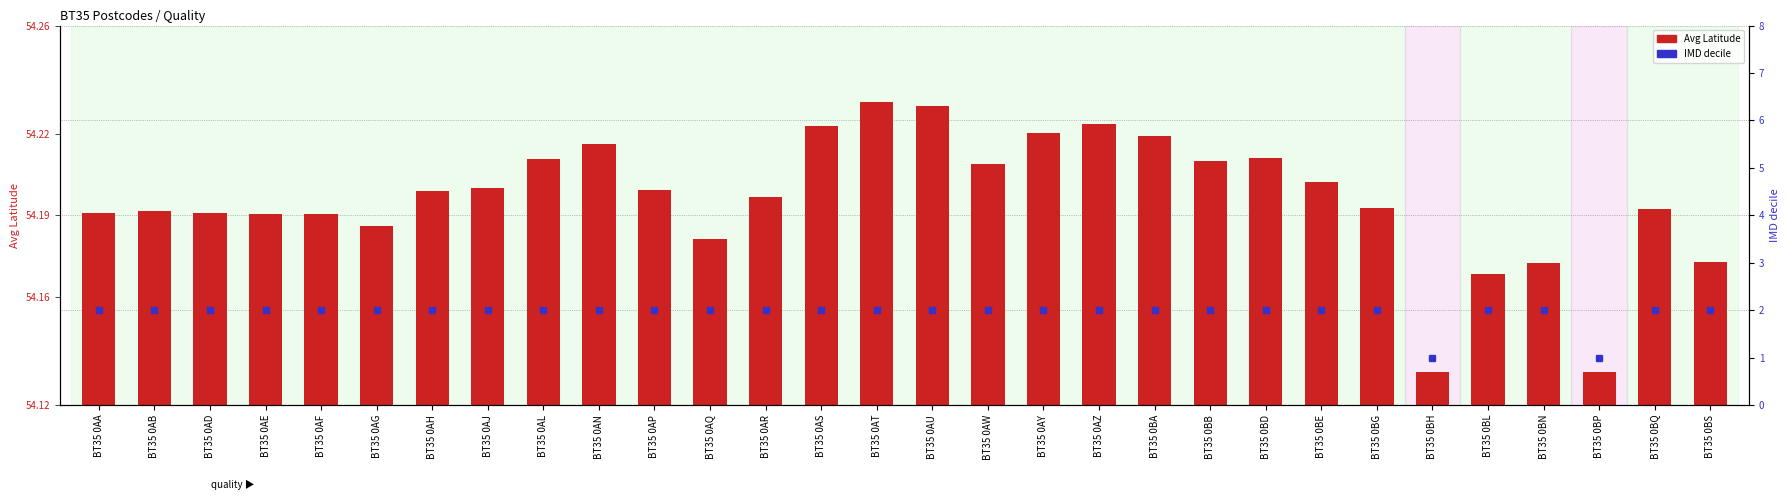

The value of Avg Latitude at BT35 0BP is 95.7. True or false?

False